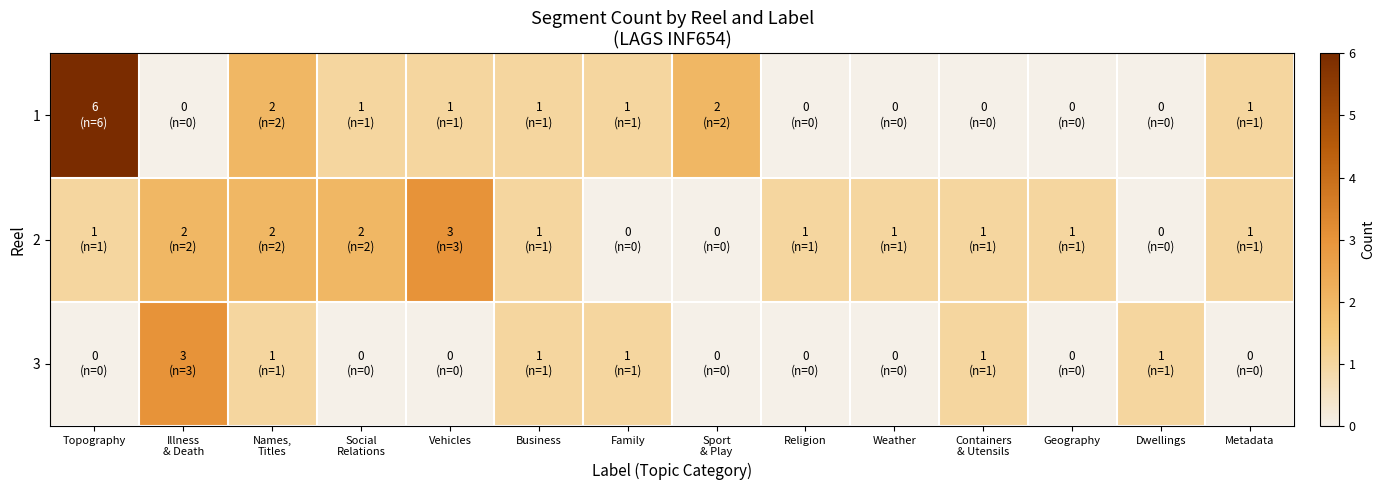

Which series changed the most between Vehicles and Dwellings?

2